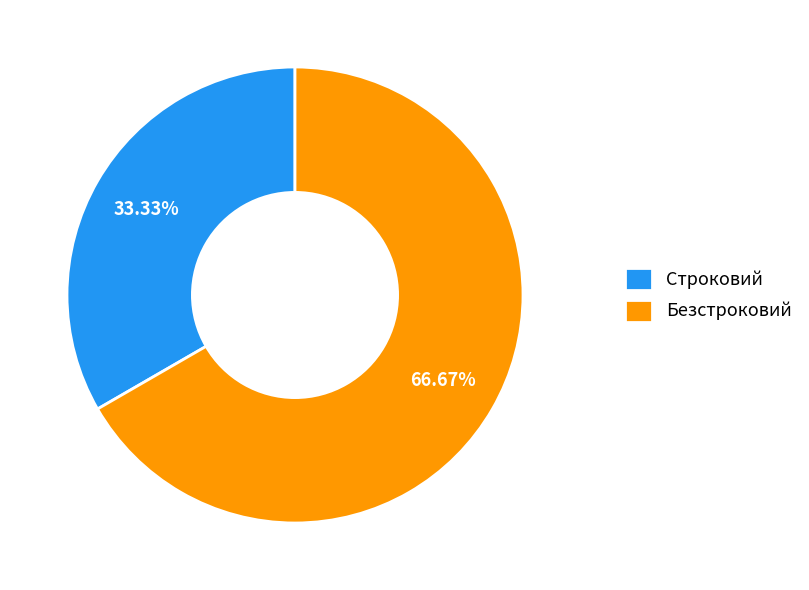

True or false: Безстроковий accounts for 53% of the total.

False